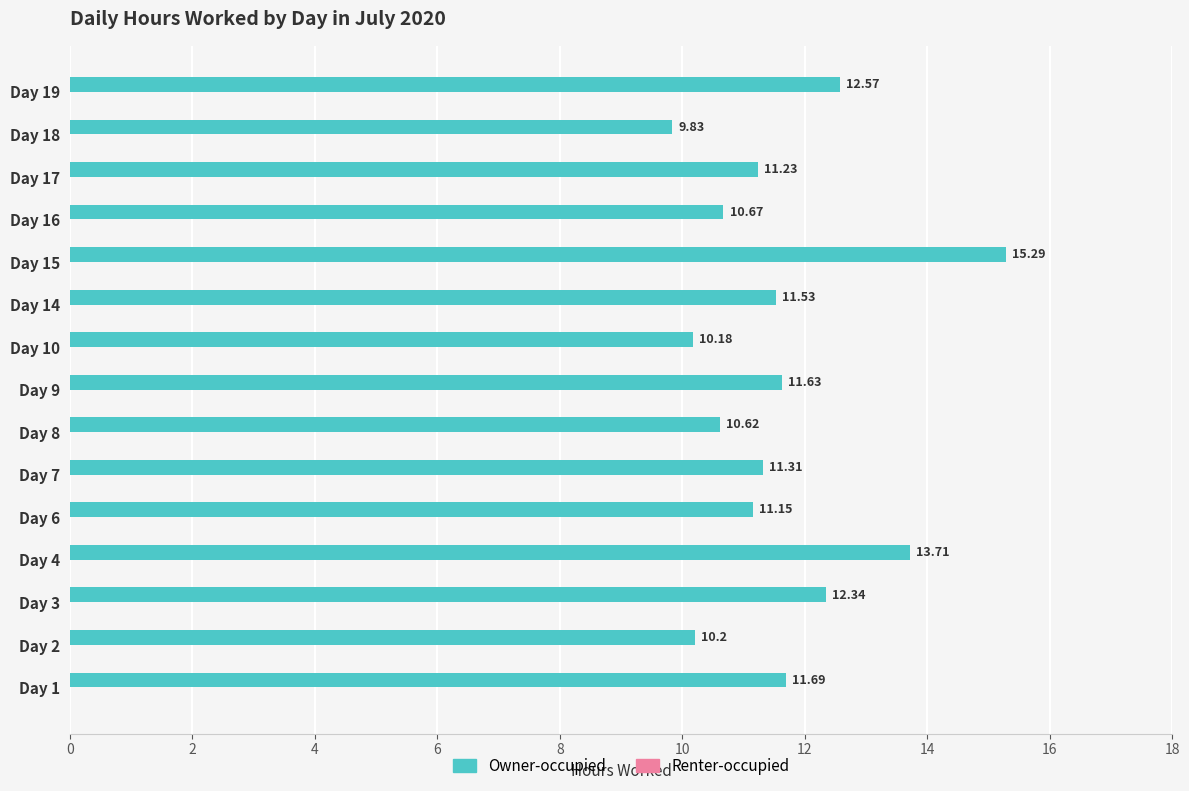

List the labels in order of value, largest first.

Day 15, Day 4, Day 19, Day 3, Day 1, Day 9, Day 14, Day 7, Day 17, Day 6, Day 16, Day 8, Day 2, Day 10, Day 18